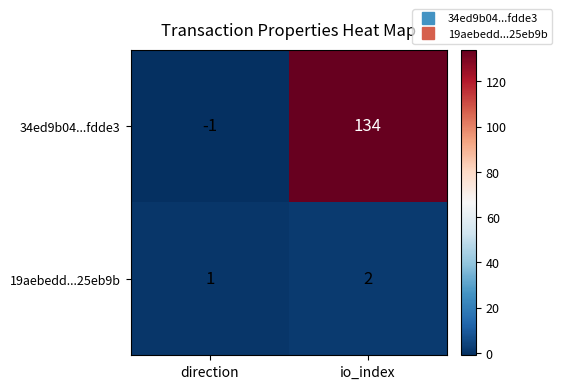

Reading left to right, transcribe all the data shown in this chart.

34ed9b04...fdde3: direction=-1	io_index=134
19aebedd...25eb9b: direction=1	io_index=2